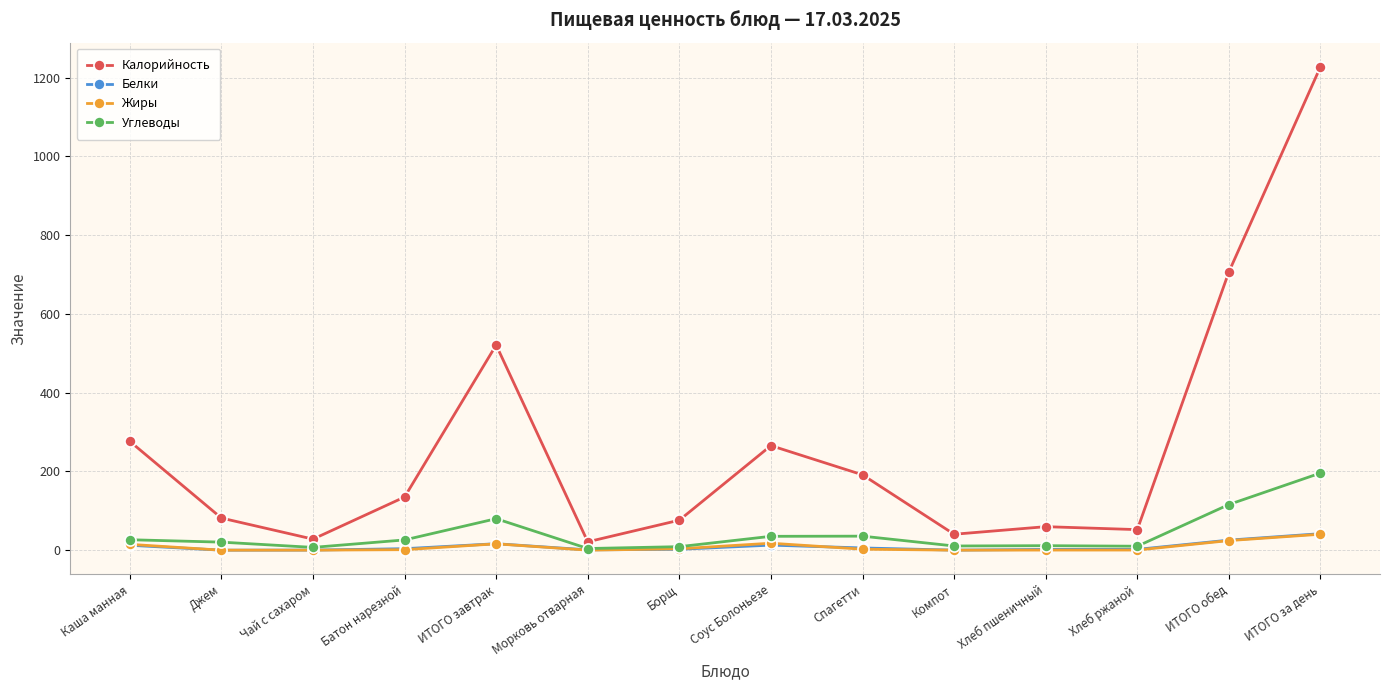

What are all the series names shown in the legend?

Калорийность, Белки, Жиры, Углеводы